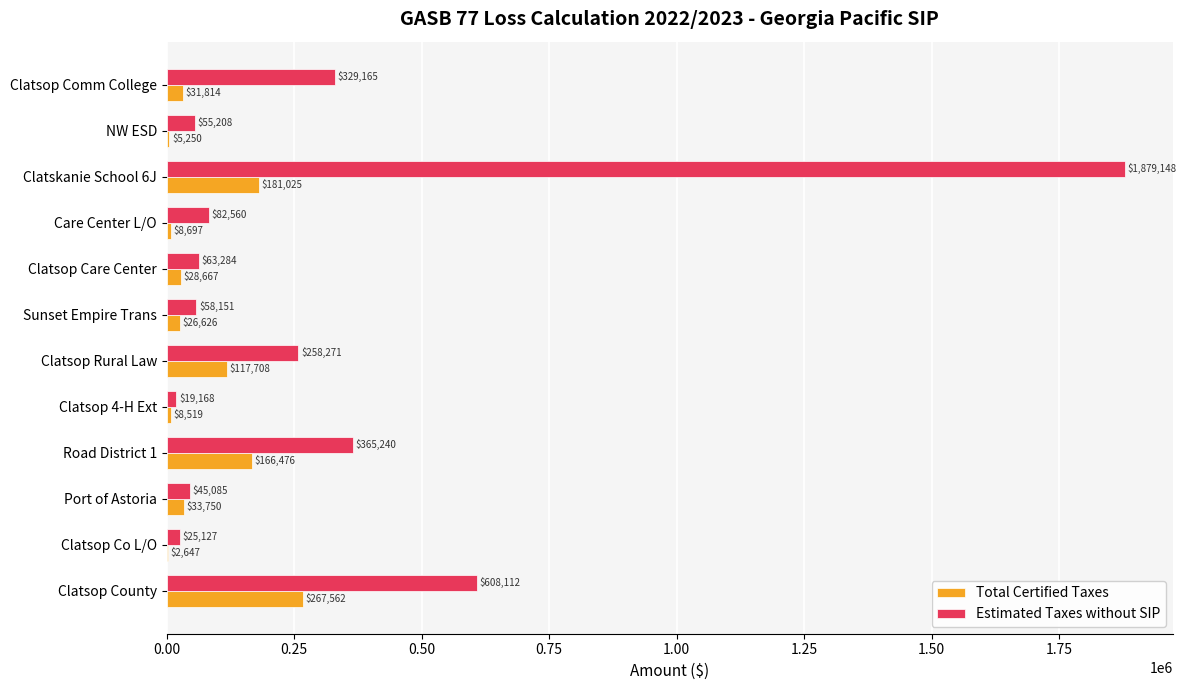

Which label corresponds to the largest value in the chart?

Clatskanie School 6J